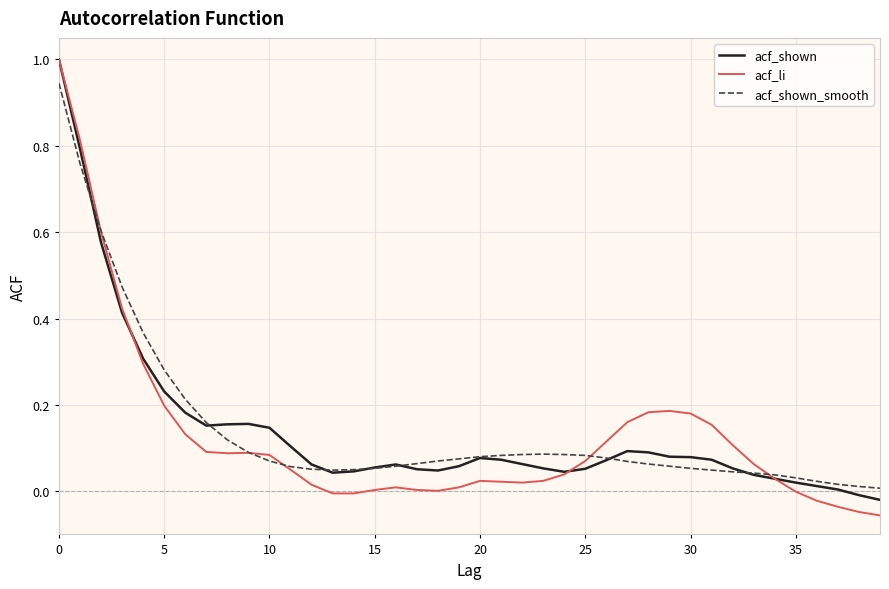

What is the sum of all acf_shown_smooth values?

5.7